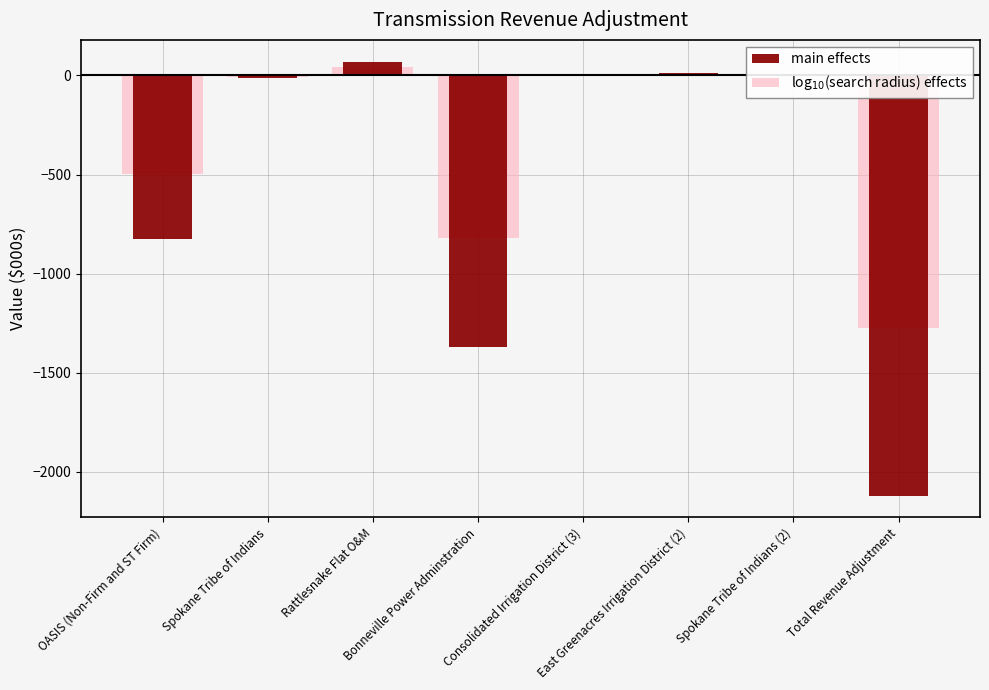

Reading right to left, list all the values displayed in this chart.

main effects: Total Revenue Adjustment=-2120.0	Spokane Tribe of Indians (2)=5.0	East Greenacres Irrigation District (2)=12.0	Consolidated Irrigation District (3)=1.0	Bonneville Power Adminstration=-1370.0	Rattlesnake Flat O&M=70.0	Spokane Tribe of Indians=-11.0	OASIS (Non-Firm and ST Firm)=-827.0
log$_{10}$(search radius) effects: Total Revenue Adjustment=-1272.0	Spokane Tribe of Indians (2)=3.0	East Greenacres Irrigation District (2)=7.2	Consolidated Irrigation District (3)=0.6	Bonneville Power Adminstration=-822.0	Rattlesnake Flat O&M=42.0	Spokane Tribe of Indians=-6.6	OASIS (Non-Firm and ST Firm)=-496.2